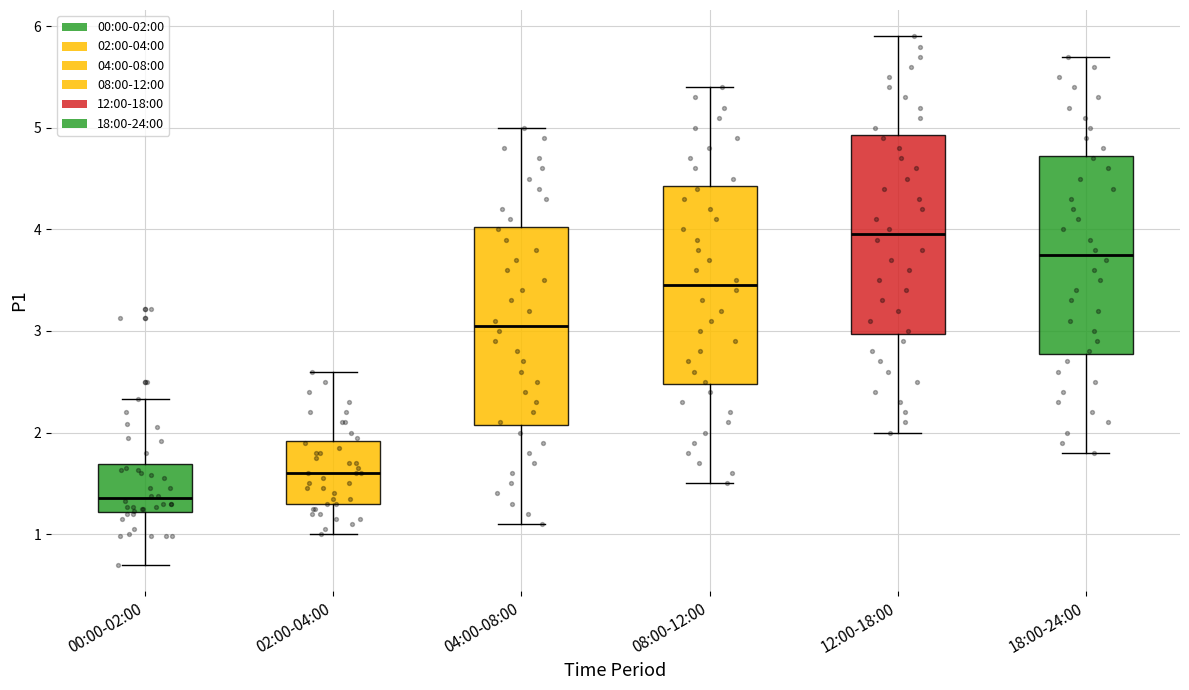

Which box's median line is the highest?

12:00-18:00